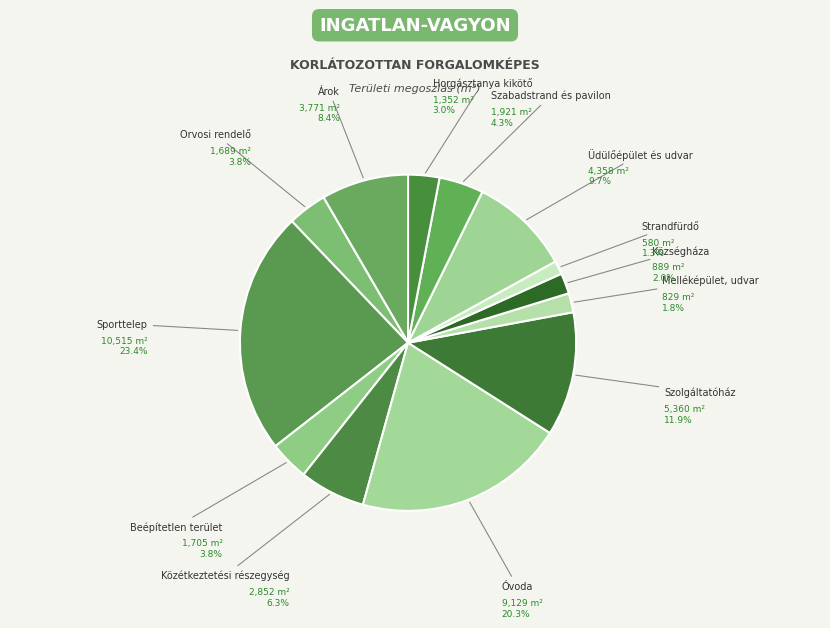

Does Üdülőépület és udvar represent more than half of the total?

No